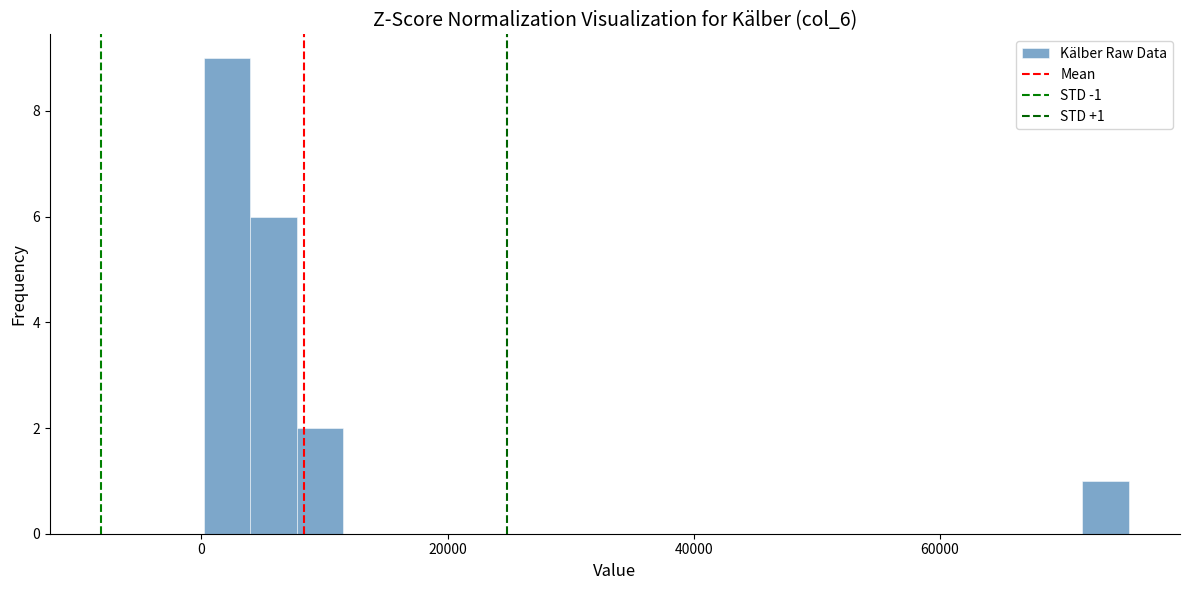

Read against the x-axis, roughly where is the centre of the tallest bar?

2000